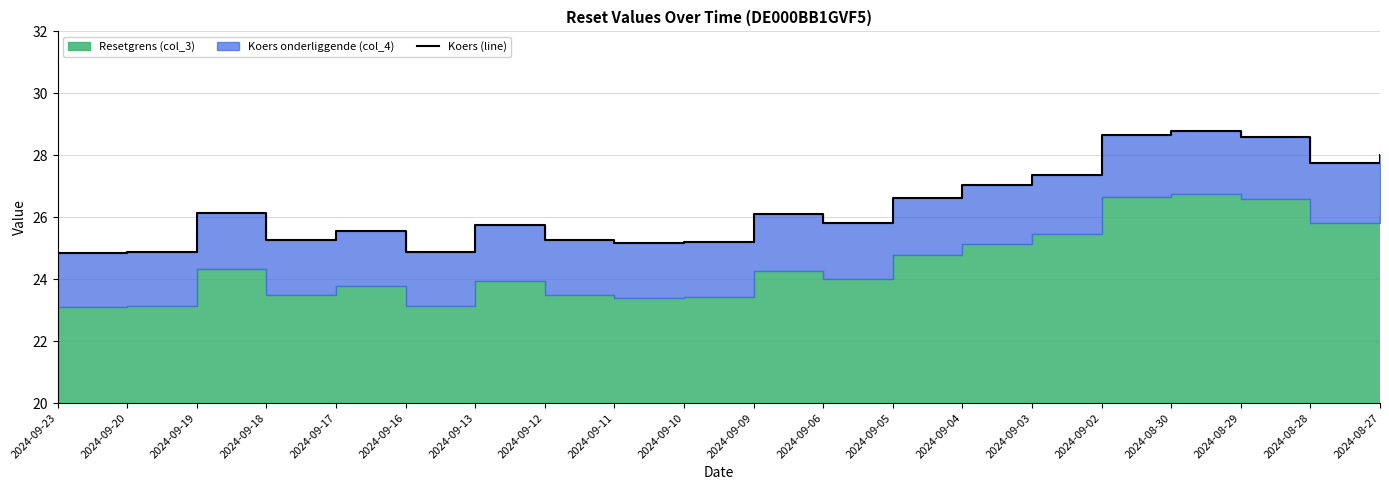

True or false: there are more than 2 points higher than both neighbors.

True